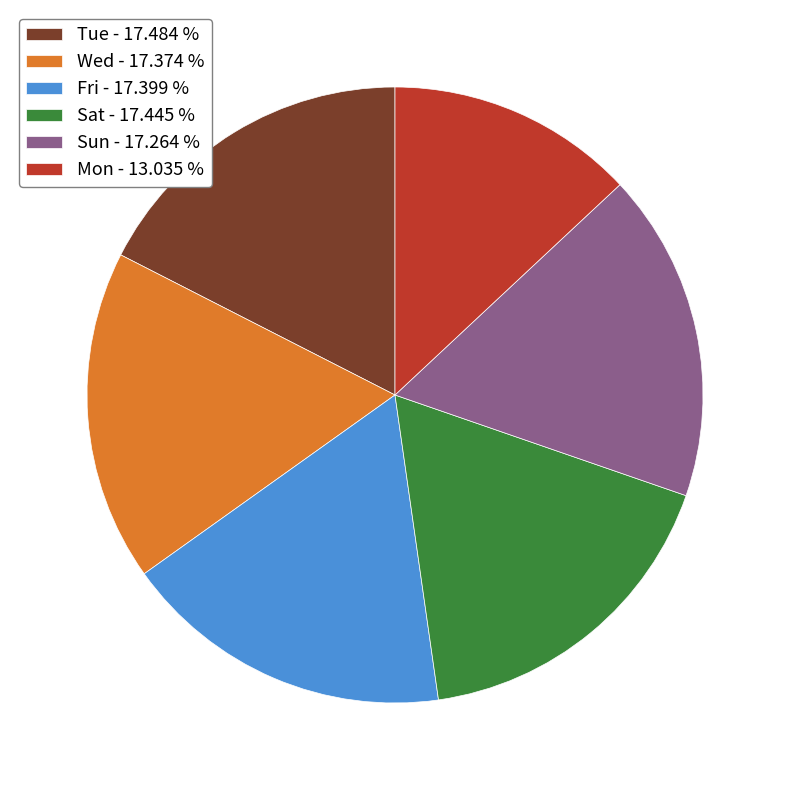

Do Mon - 13.035 % and Fri - 17.399 % together represent more than half of the pie?

No